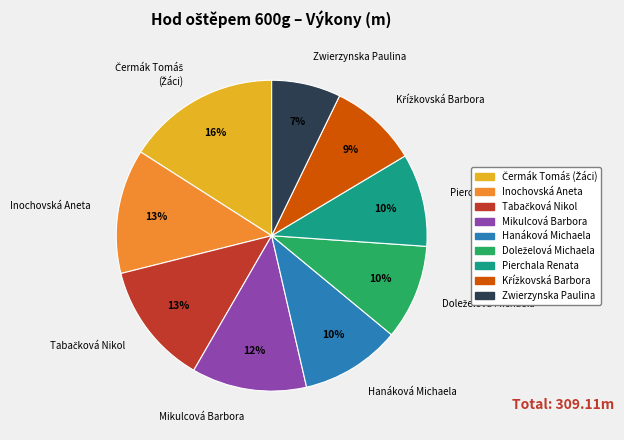

Approximately how many times larger is the value at Mikulcová Barbora compared to Inochovská Aneta?

0.9